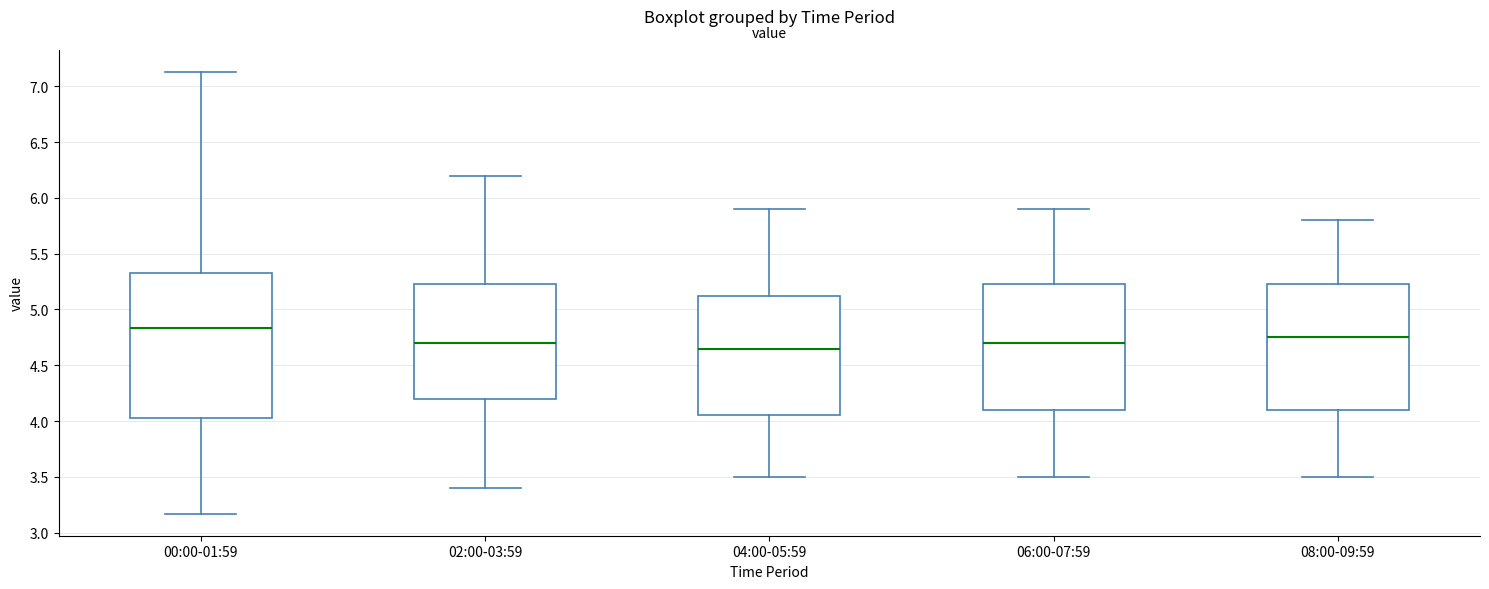

Which box is the tallest, from its lower edge to its upper edge?

00:00-01:59